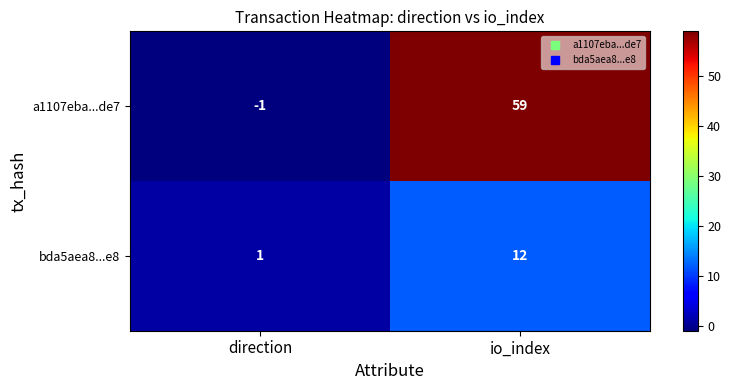

What is the spread (max minus min) of values at direction?

2